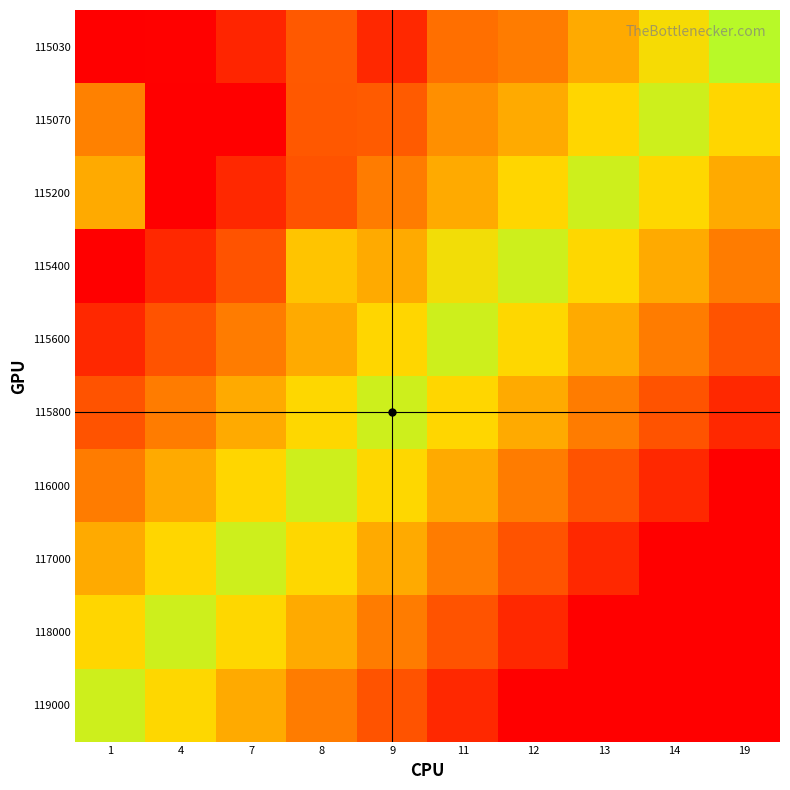

Reading right to left, transcribe all the data shown in this chart.

115030: 19=0.6	14=0.5	13=0.4	12=0.3	11=0.3	9=0.1	8=0.2	7=0.1	4=0.0	1=0.0
115070: 19=0.5	14=0.6	13=0.5	12=0.4	11=0.3	9=0.2	8=0.2	7=0.0	4=0.0	1=0.3
115200: 19=0.4	14=0.5	13=0.6	12=0.5	11=0.4	9=0.3	8=0.2	7=0.1	4=0.0	1=0.4
115400: 19=0.3	14=0.4	13=0.5	12=0.6	11=0.5	9=0.4	8=0.5	7=0.2	4=0.1	1=0.0
115600: 19=0.2	14=0.3	13=0.4	12=0.5	11=0.6	9=0.5	8=0.4	7=0.3	4=0.2	1=0.1
115800: 19=0.1	14=0.2	13=0.3	12=0.4	11=0.5	9=0.6	8=0.5	7=0.4	4=0.3	1=0.2
116000: 19=0.0	14=0.1	13=0.2	12=0.3	11=0.4	9=0.5	8=0.6	7=0.5	4=0.4	1=0.3
117000: 19=0.0	14=0.0	13=0.1	12=0.2	11=0.3	9=0.4	8=0.5	7=0.6	4=0.5	1=0.4
118000: 19=0.0	14=0.0	13=0.0	12=0.1	11=0.2	9=0.3	8=0.4	7=0.5	4=0.6	1=0.5
119000: 19=0.0	14=0.0	13=0.0	12=0.0	11=0.1	9=0.2	8=0.3	7=0.4	4=0.5	1=0.6